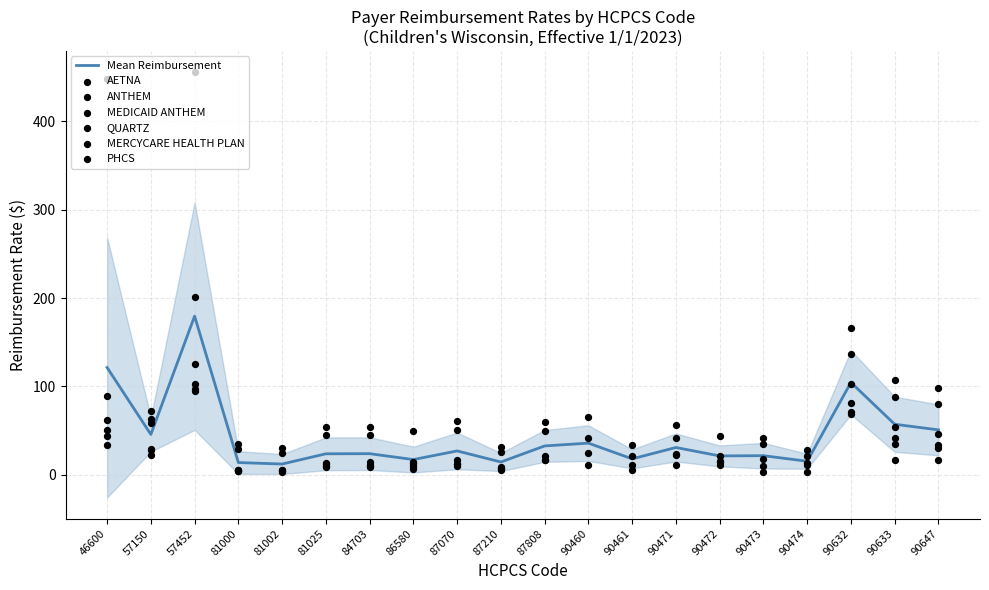

Is it true that Mean Reimbursement equals 18.0 at 90461?

True